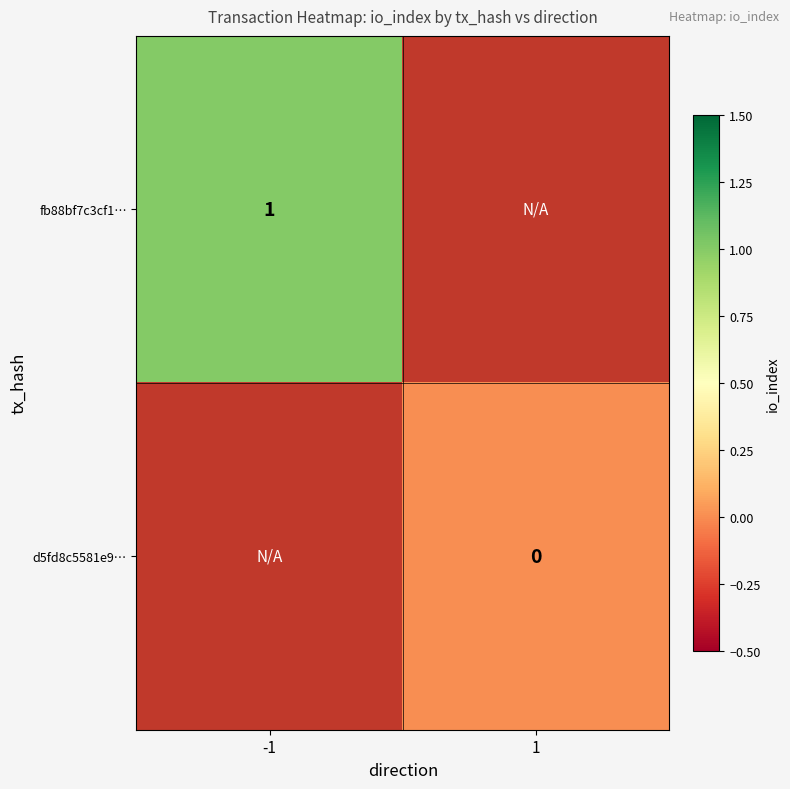

Is it true that fb88bf7c3cf1… equals 0 at -1?

False